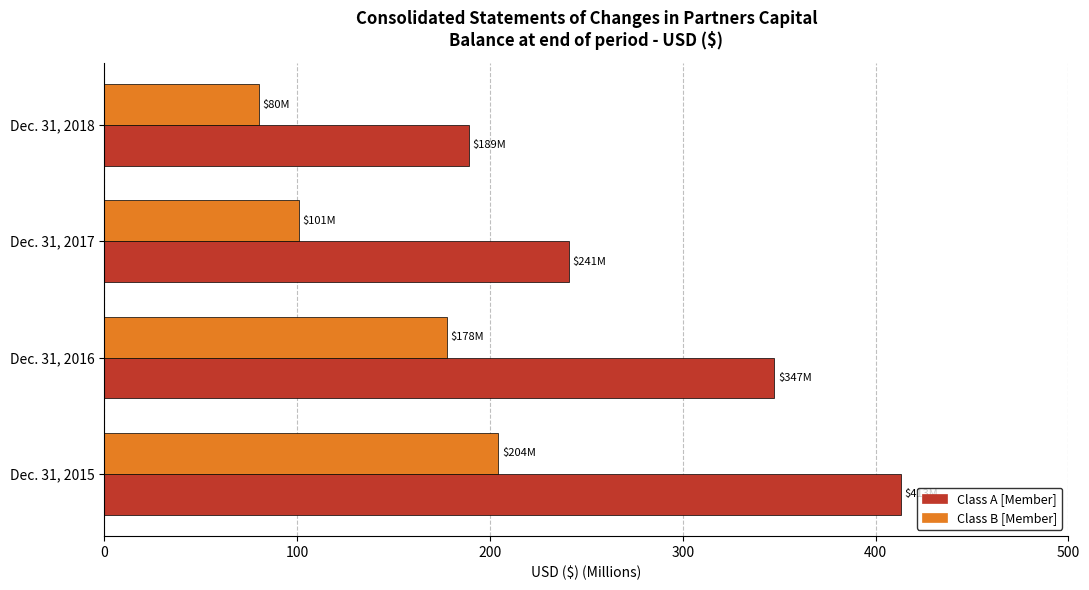

Rank the series by their maximum value, from highest to lowest.

Class A [Member], Class B [Member]